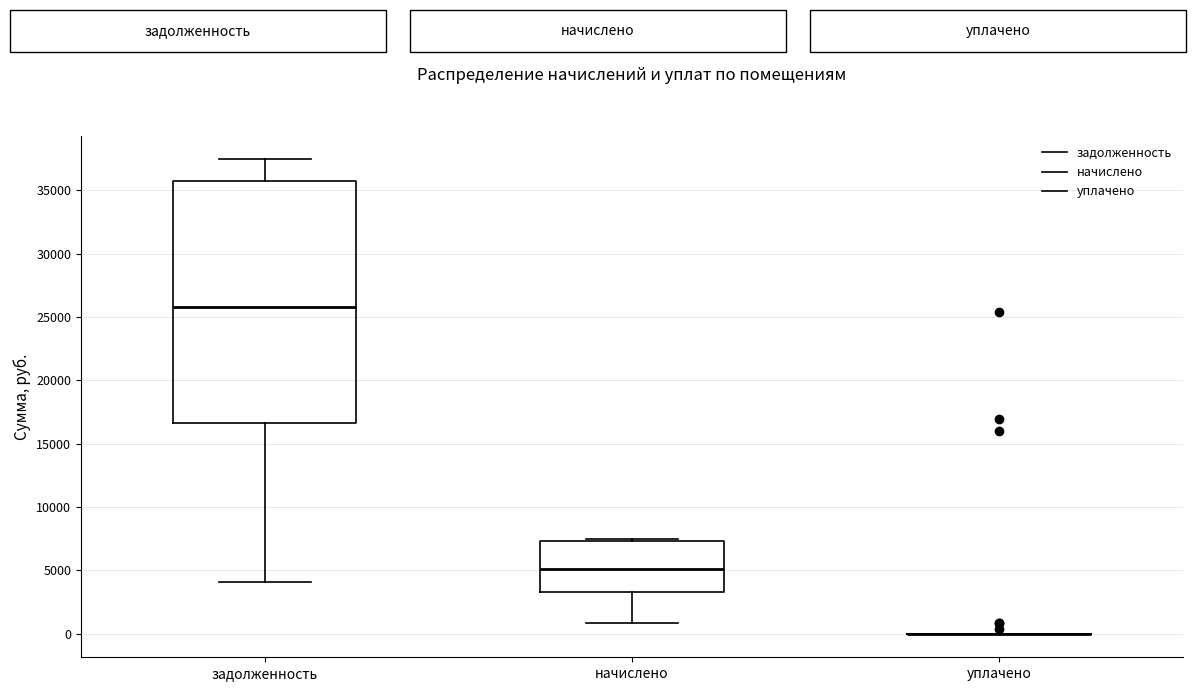

Reading left to right, read every box against the y-axis: the position of its median line, the range the box covers, and the ends of its whiskers. The values are not printed on the chart, so give them approximately, as read against the axis.

задолженность: median 26000, box 16500 to 35500, whiskers 4000 to 37500
начислено: median 5000, box 3500 to 7500, whiskers 1000 to 7500 (just above the box's upper edge)
уплачено: box collapsed to a line at 0, whiskers 0 to 0